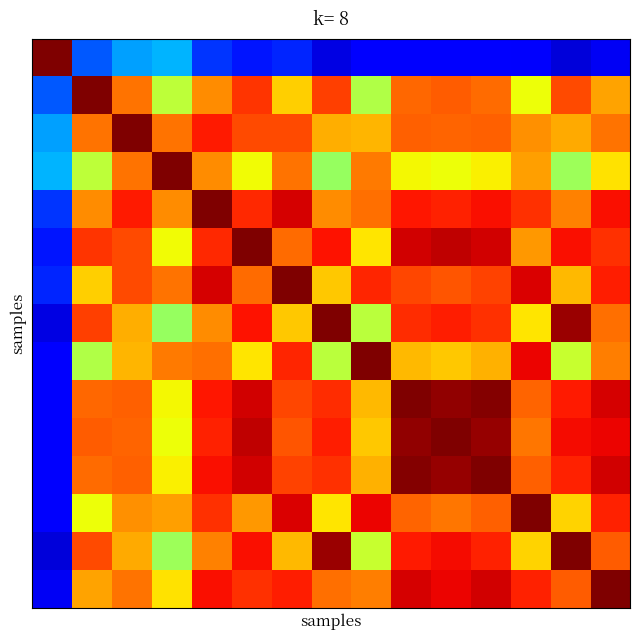

What is the minimum value shown in the chart?

0.1